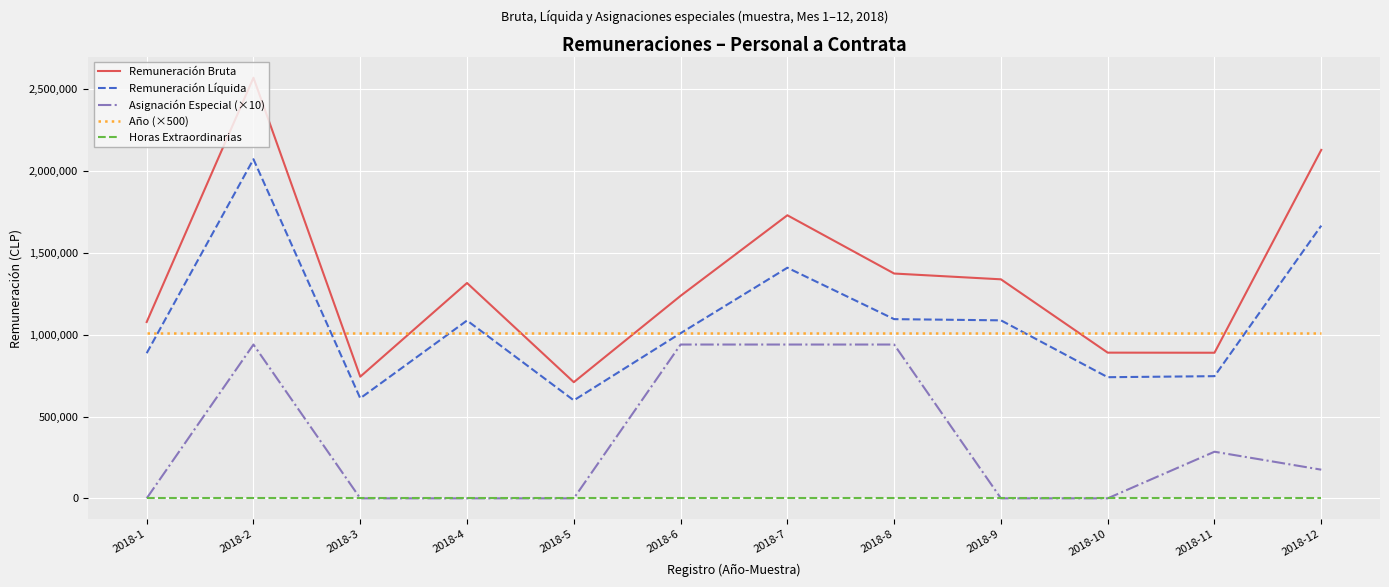

True or false: Asignación Especial (×10) and Año (×500) intersect in this chart.

False